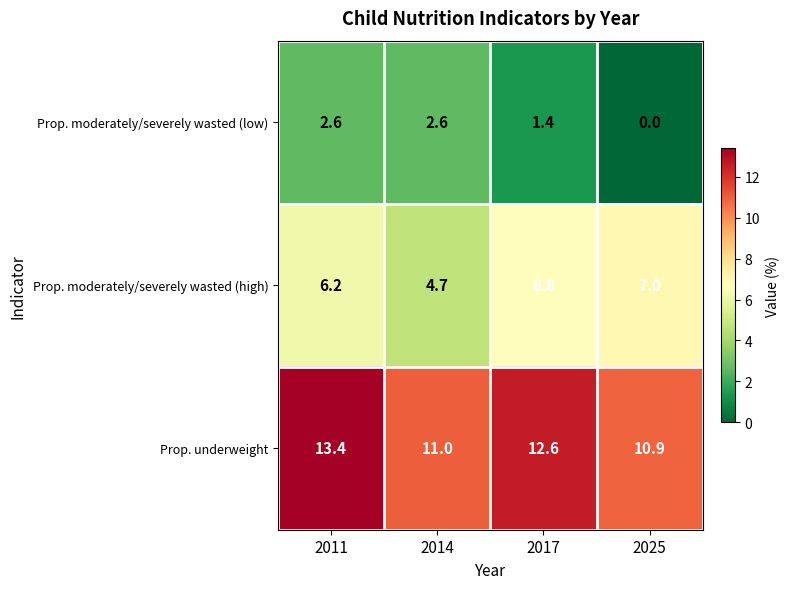

Reading left to right, what are all the values shown in this chart?

Prop. moderately/severely wasted (low): 2.6	2.6	1.4	0.0
Prop. moderately/severely wasted (high): 6.2	4.7	6.8	7.0
Prop. underweight: 13.4	11.0	12.6	10.9